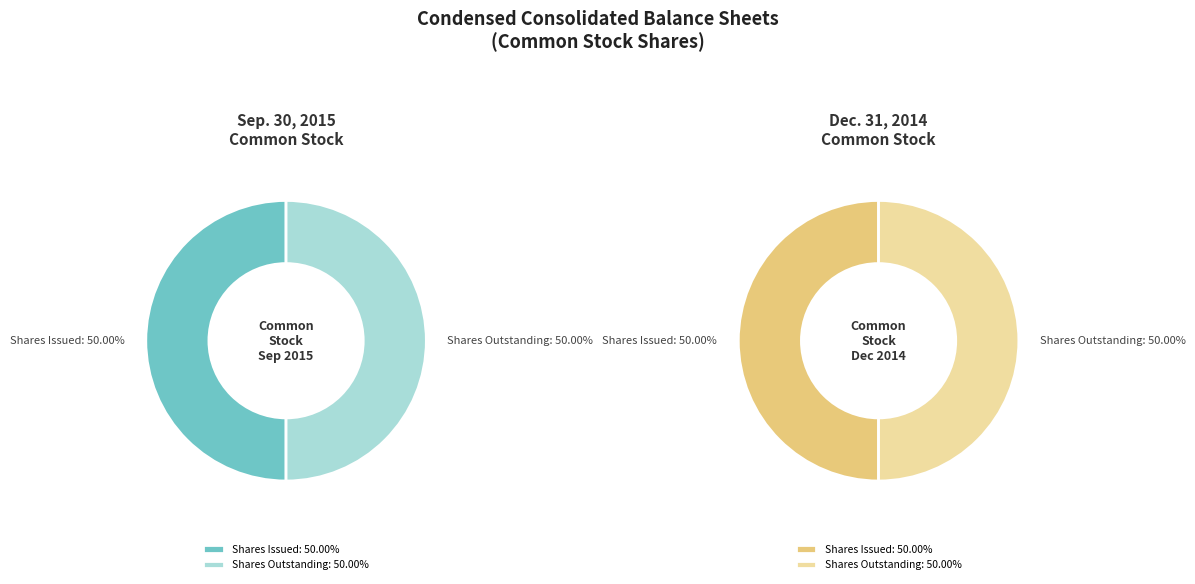

Is it true that Common stock, shares outstanding is 50% of the pie?

True